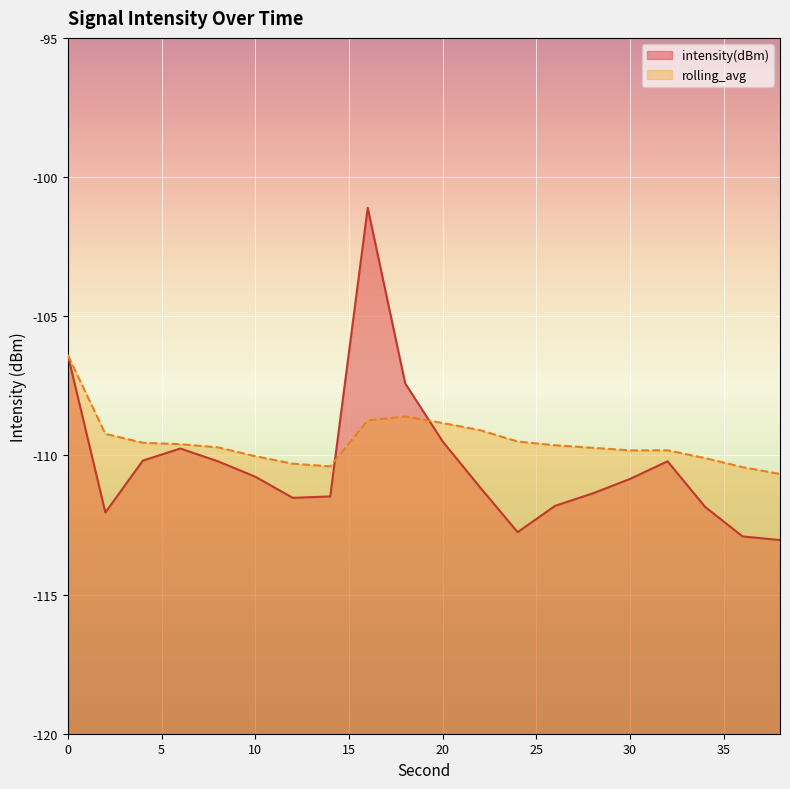

Does the chart display data point markers on the line(s)?

No